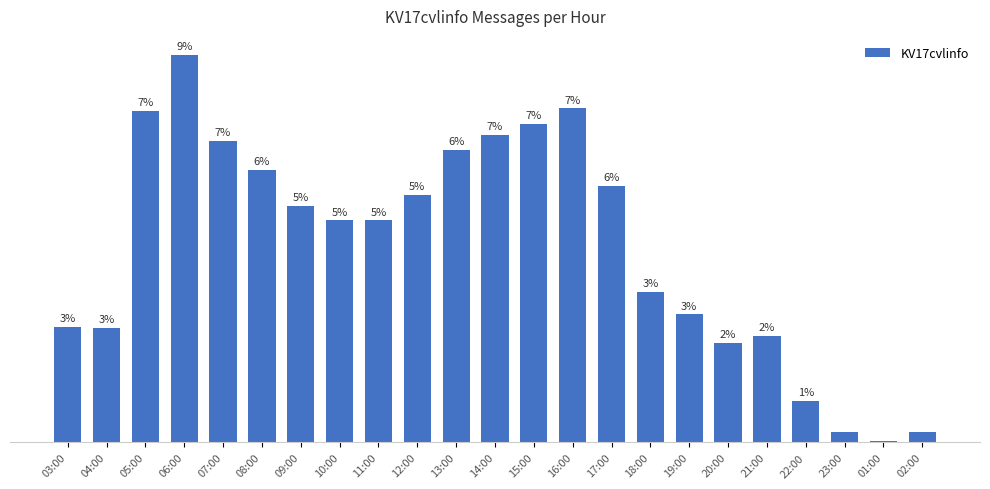

Reading left to right, transcribe all the data shown in this chart.

159	157	456	532	414	375	325	305	305	340	402	423	438	459	353	207	176	137	146	57	14	2	14